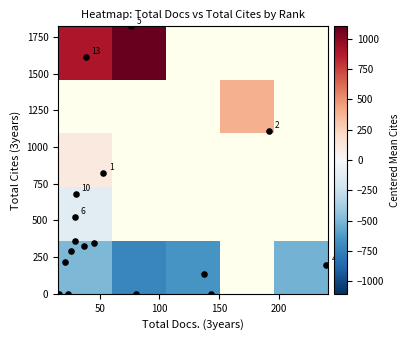

Rank the categories by value from highest to lowest.

5, 13, 2, 1, 10, 6, 7, 3, 16, 11, 12, 4, 14, 8, 9, 15, 17